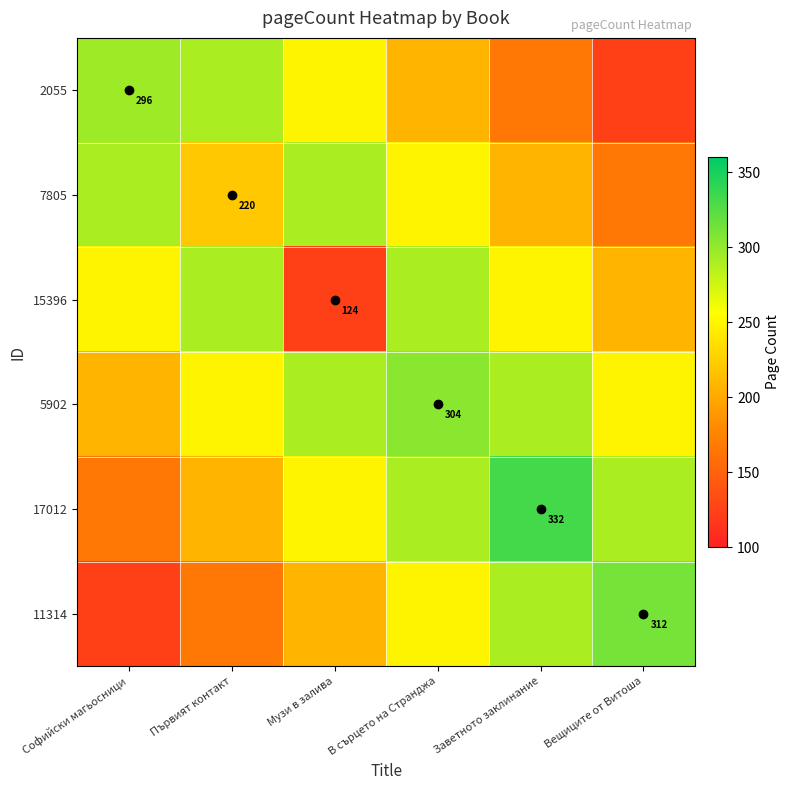

At how many categories does at least one series exceed 242?

6